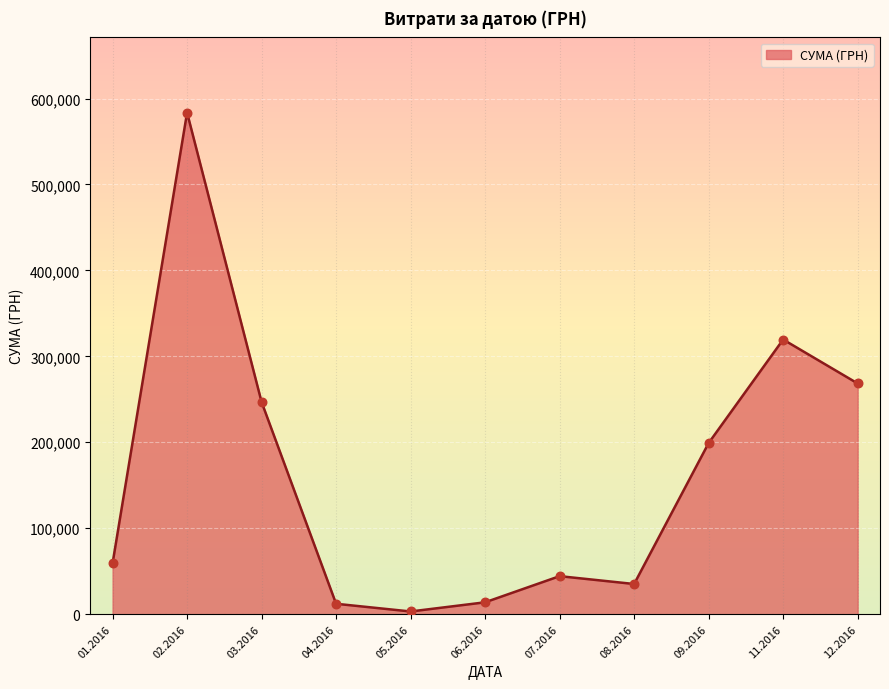

Approximately how many times larger is the value at 08.2016 compared to 07.2016?

0.8